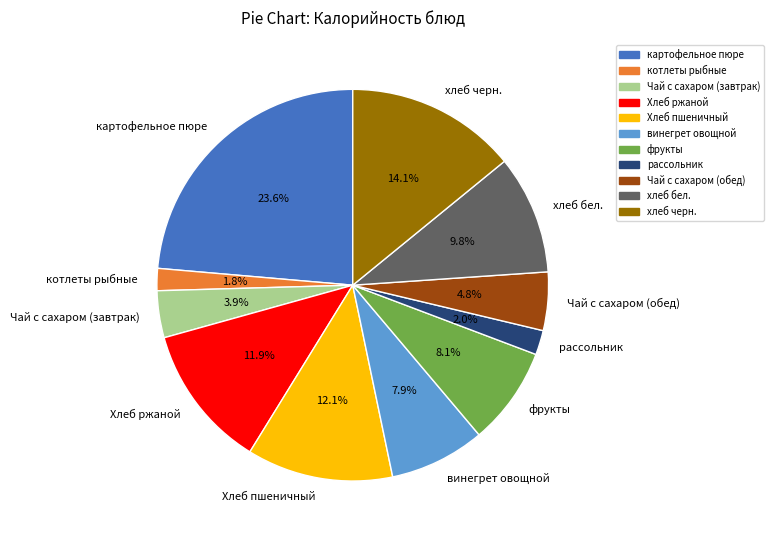

Does хлеб черн. represent more than half of the total?

No